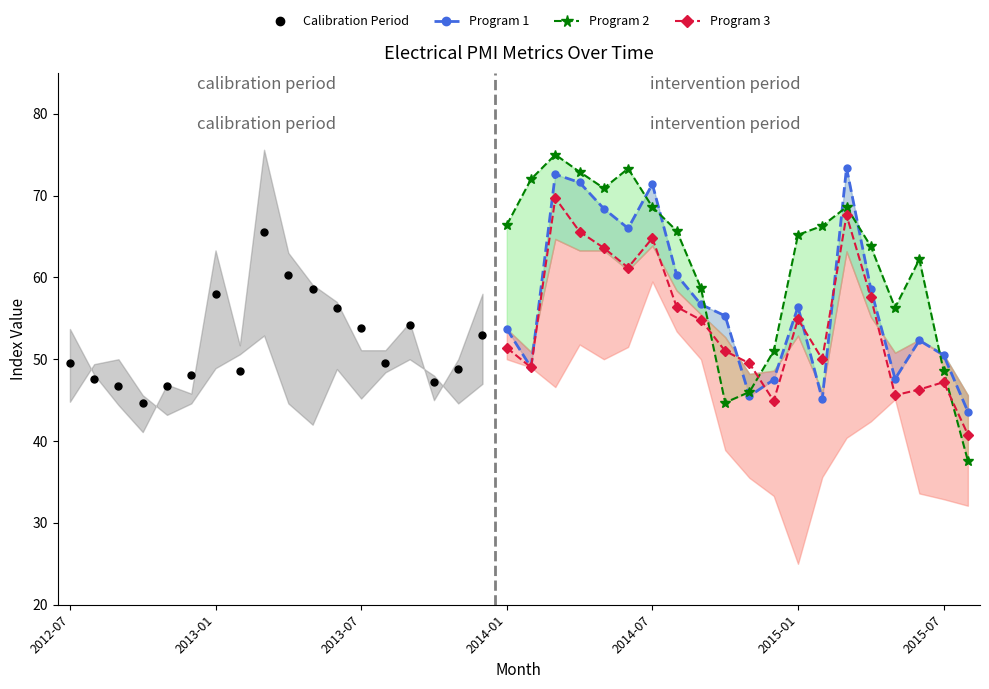

At which category does New Export Orders reach its first local valley?

2012-08